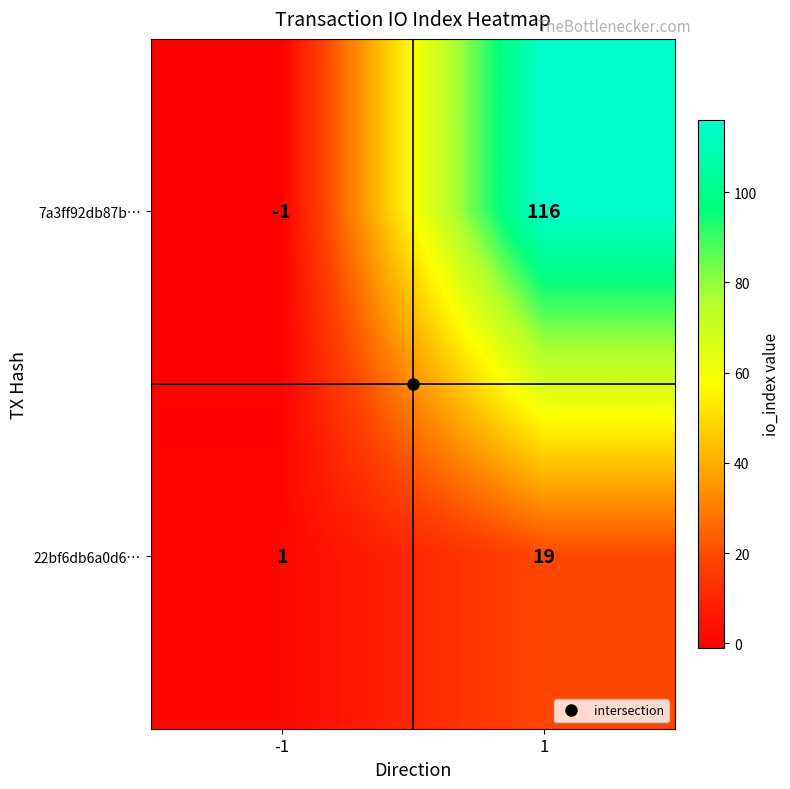

Between -1 and 1, which series saw the biggest shift?

7a3ff92db87b…